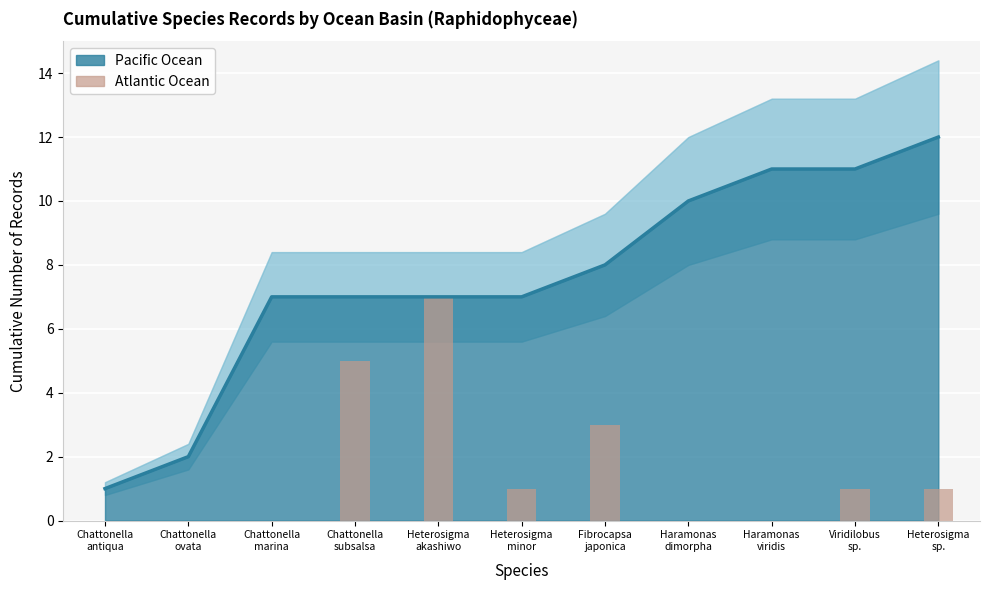

Reading left to right, what are all the values shown in this chart?

0	0	0	5	7	1	3	0	0	1	1